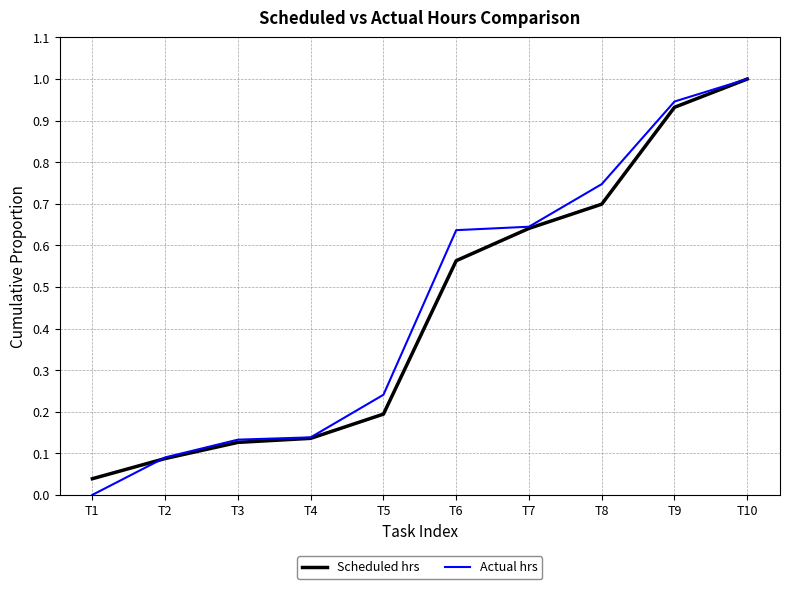

At which label does Actual hrs reach its peak?

T10